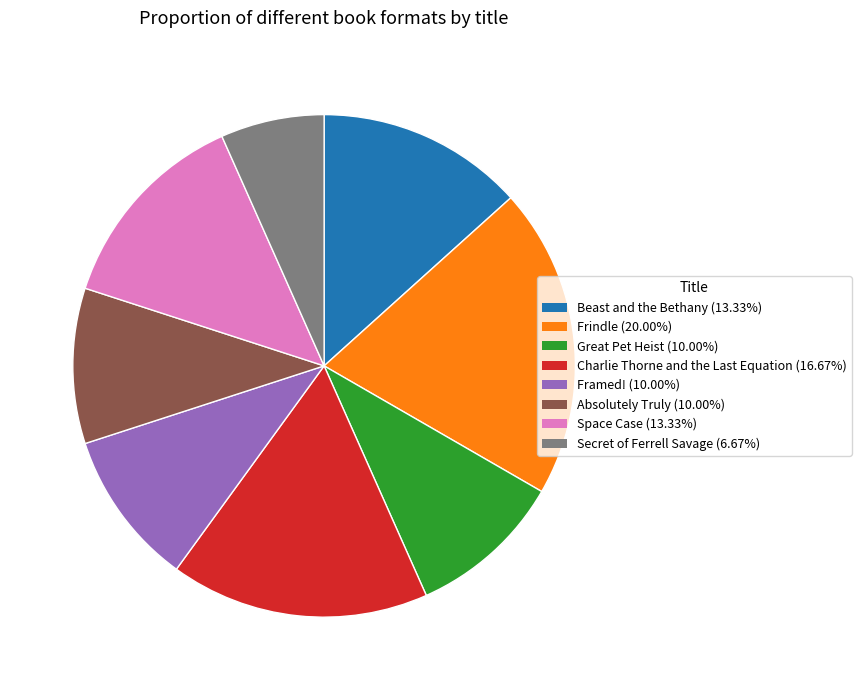

How many slices are in this pie chart?

8